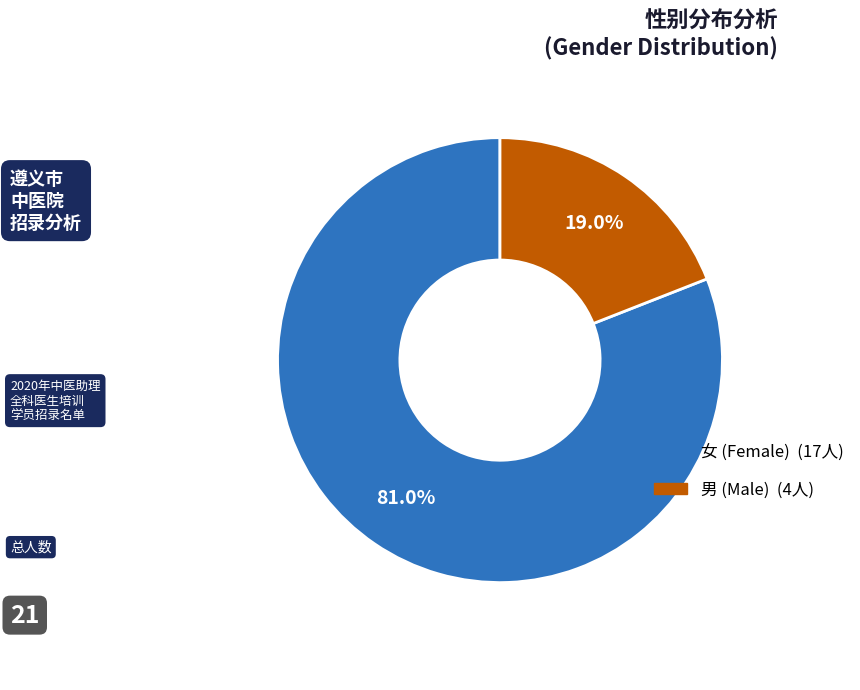

Count the number of slices in the pie.

2